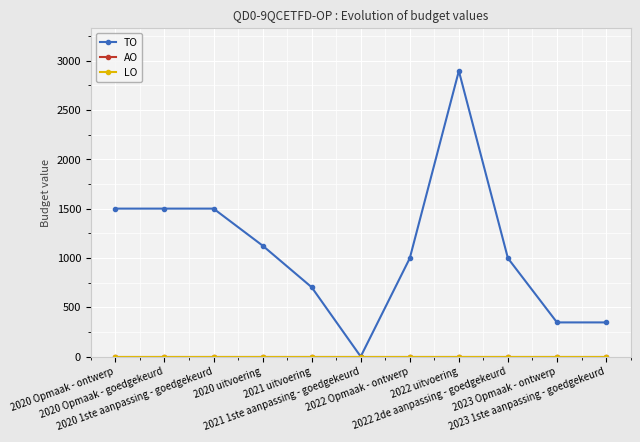

Which series has the widest spread of values?

TO